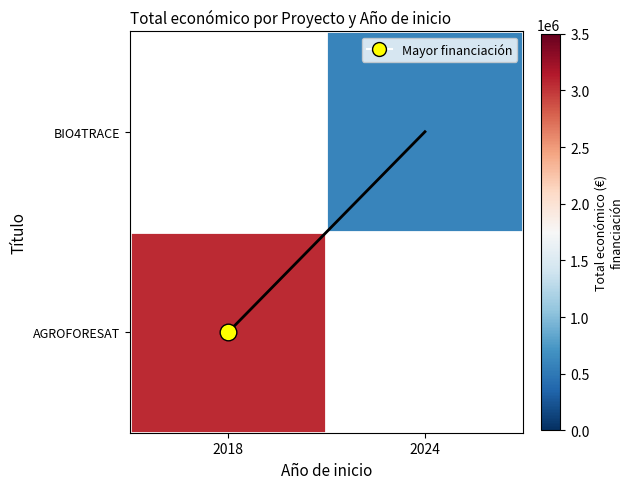

The value of Tendencia económica at 2018 is 1.0. True or false?

True